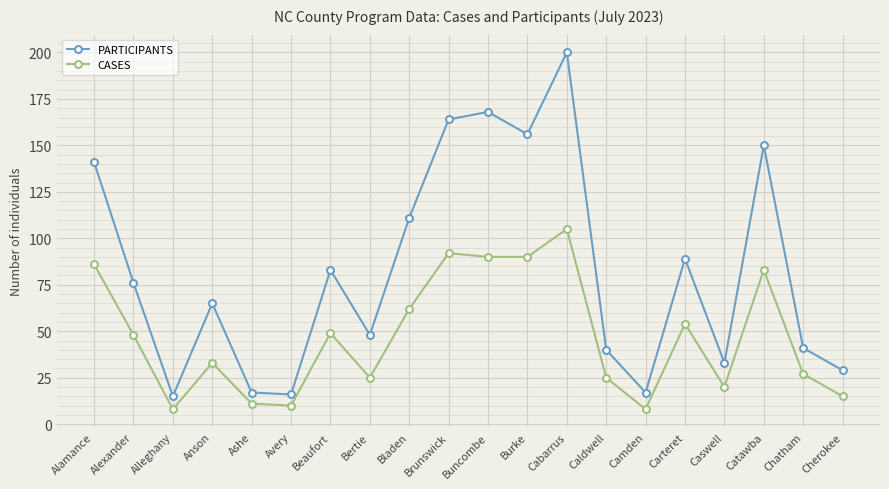

What is the label of the 1st point from the left?

Alamance